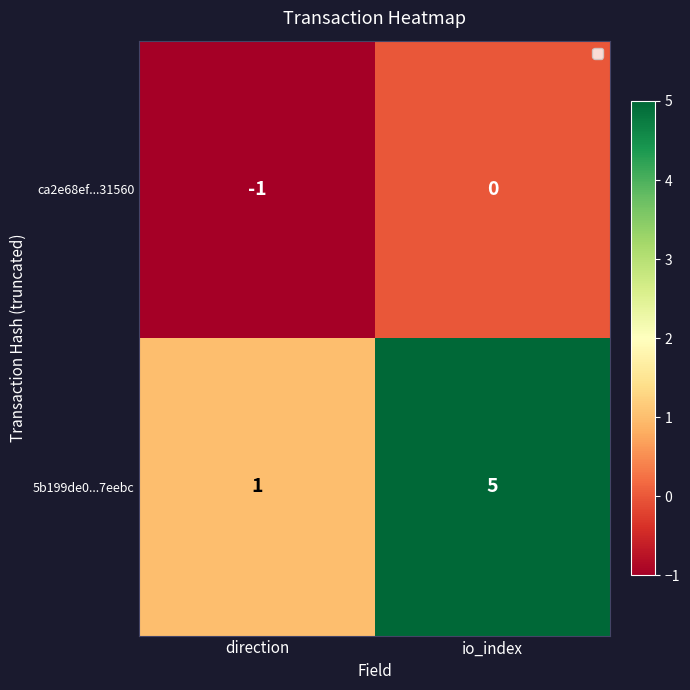

At which category is the sum across all series the highest?

io_index